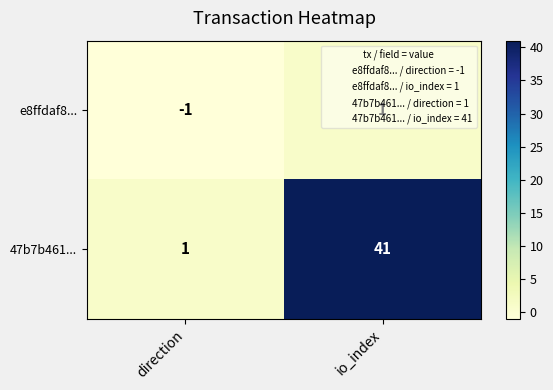

Between direction and io_index, which series saw the biggest shift?

47b7b461...